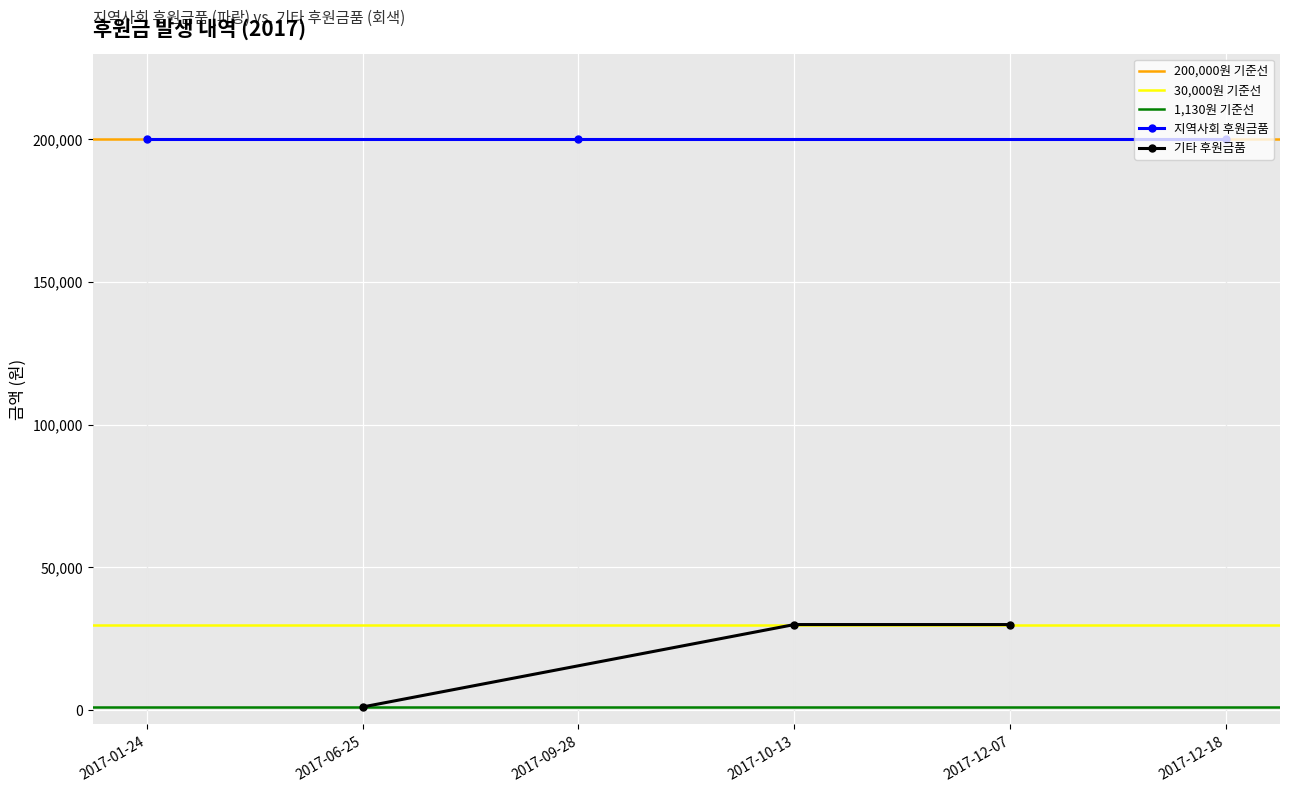

What is the maximum value for 기타 후원금품?

30000